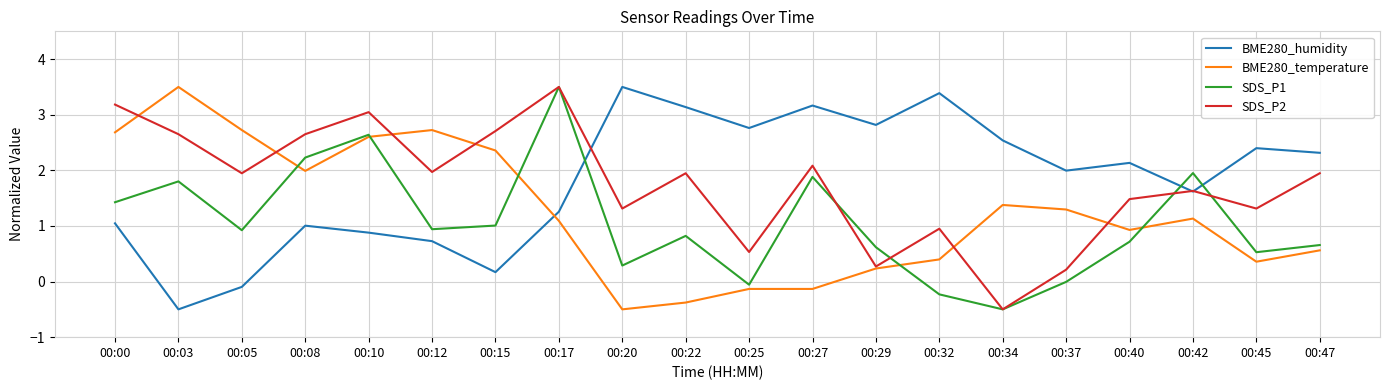

Does the chart display data point markers on the line(s)?

No